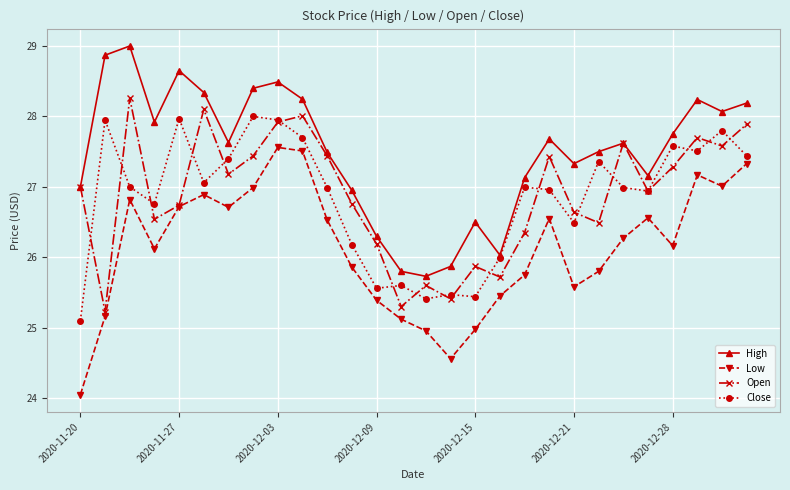

What is the greatest value displayed?

29.0